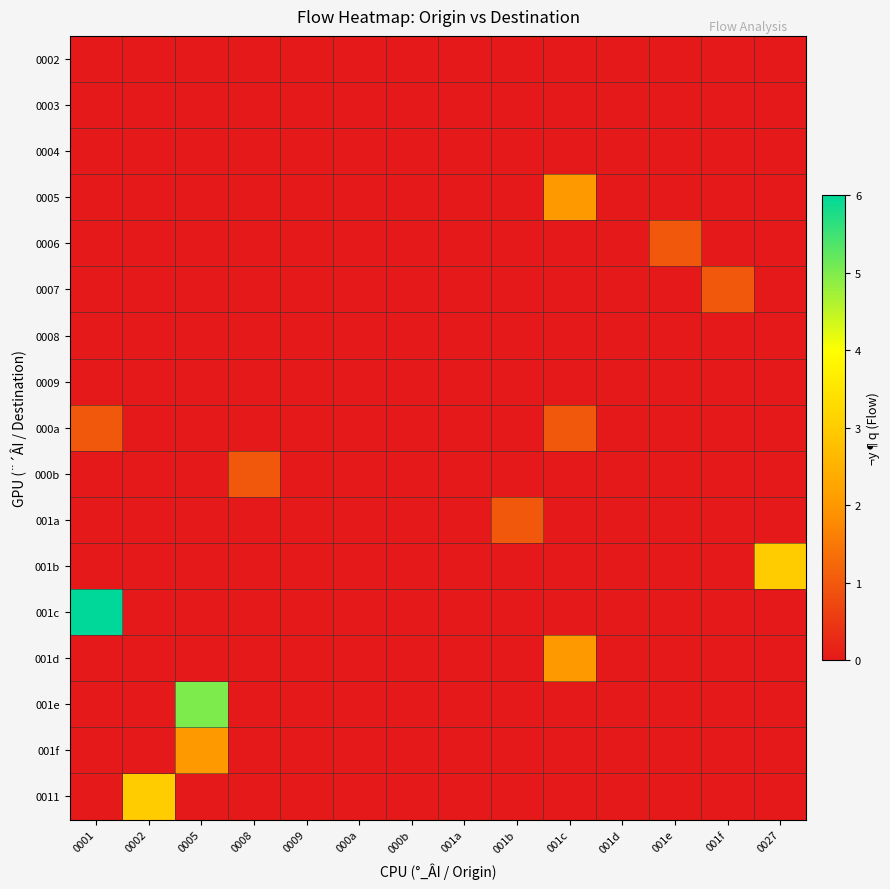

At which category is the sum across all series the highest?

0001